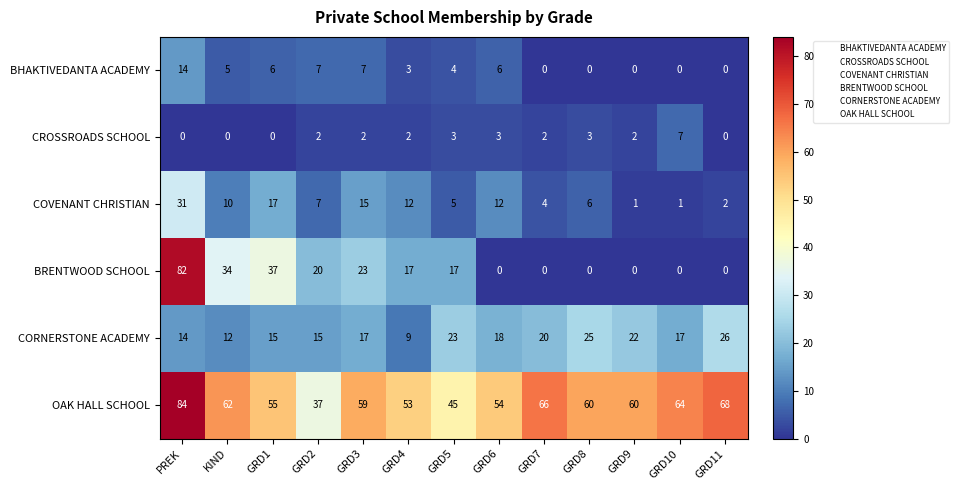

What value does the CORNERSTONE ACADEMY series have at GRD3, to the nearest 10?

20